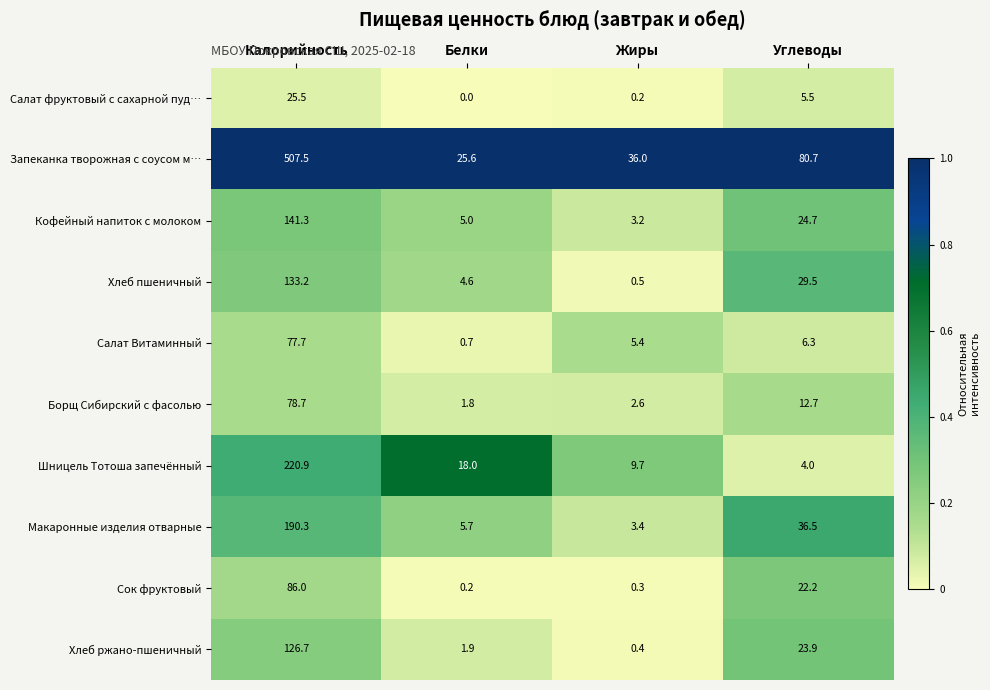

The Макаронные изделия отварные series shows 5.7 at Белки. True or false?

True